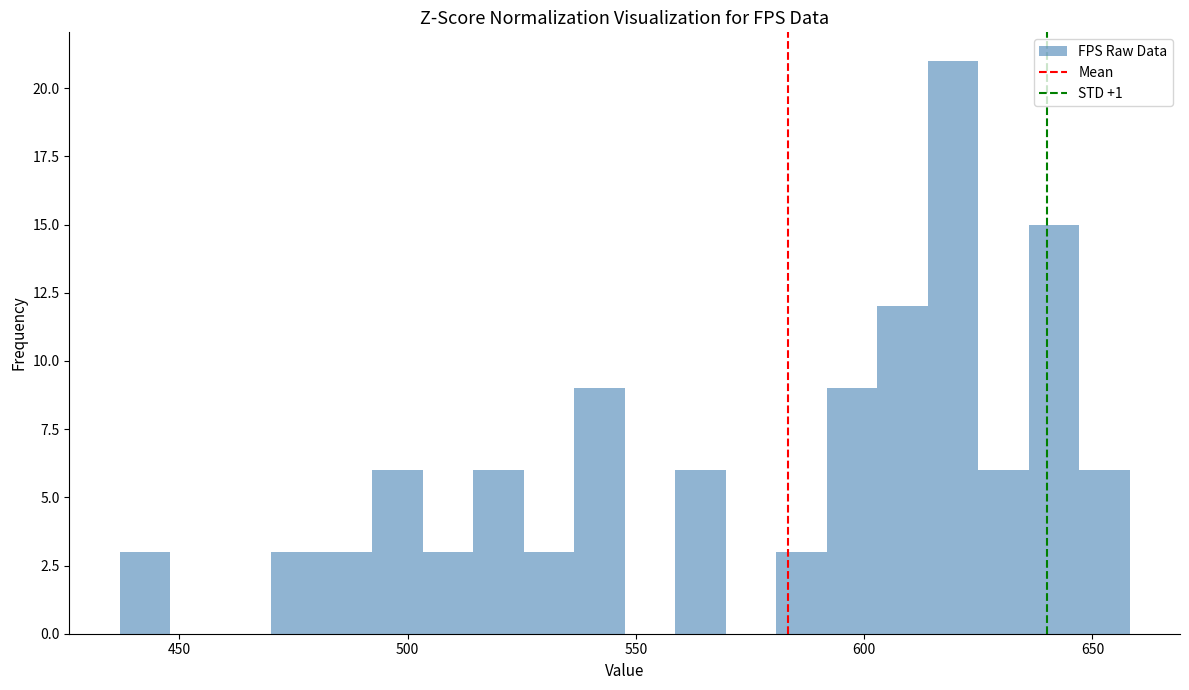

Read against the x-axis, roughly where is the centre of the tallest bar?

620